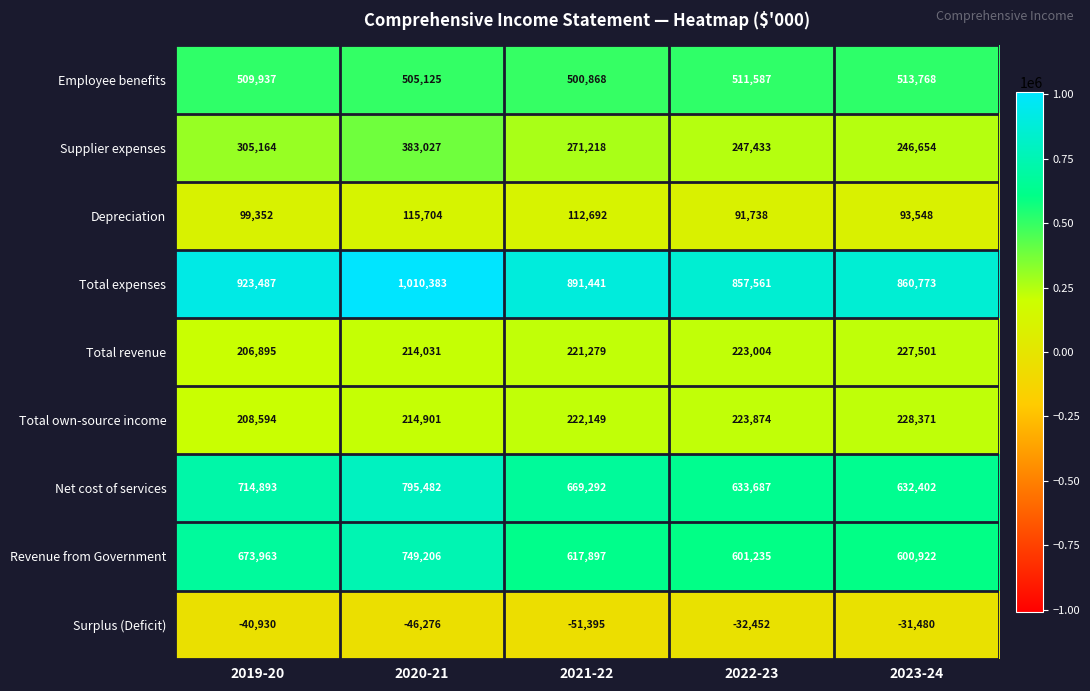

How many series are shown in this chart?

9